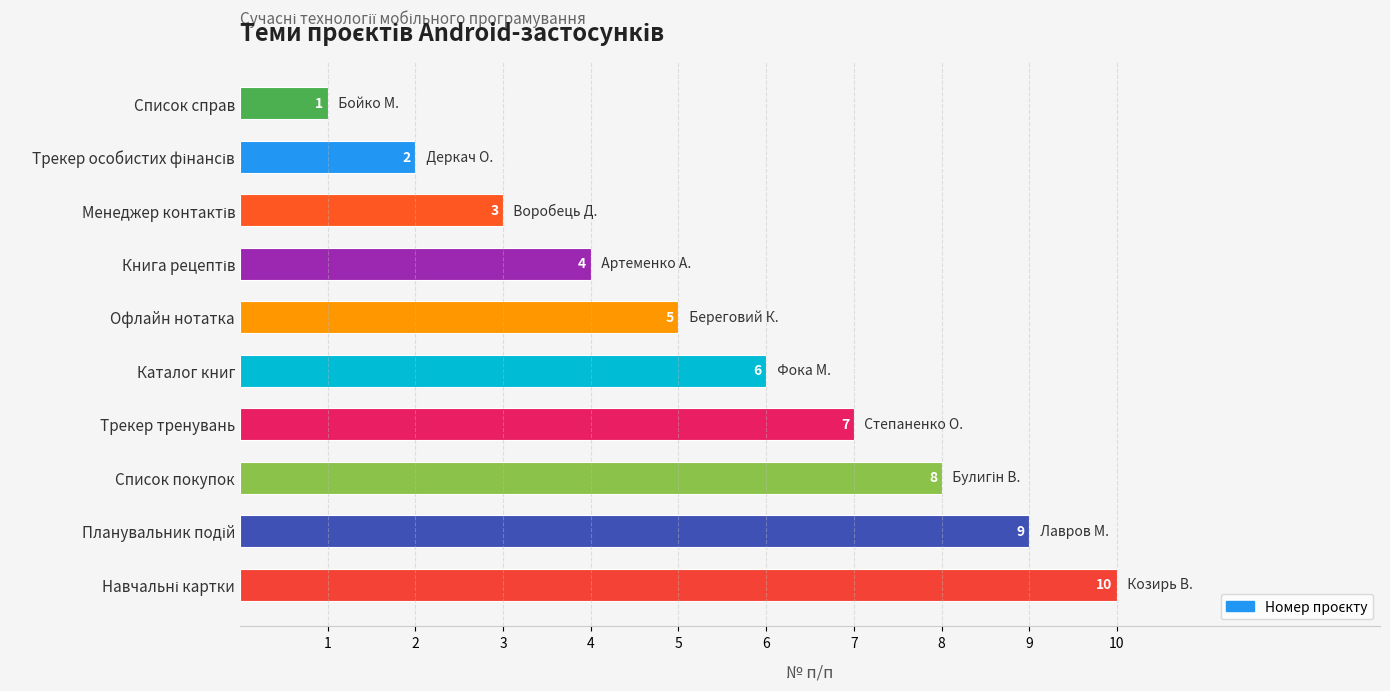

Count the values in the range 3 to 8.

6